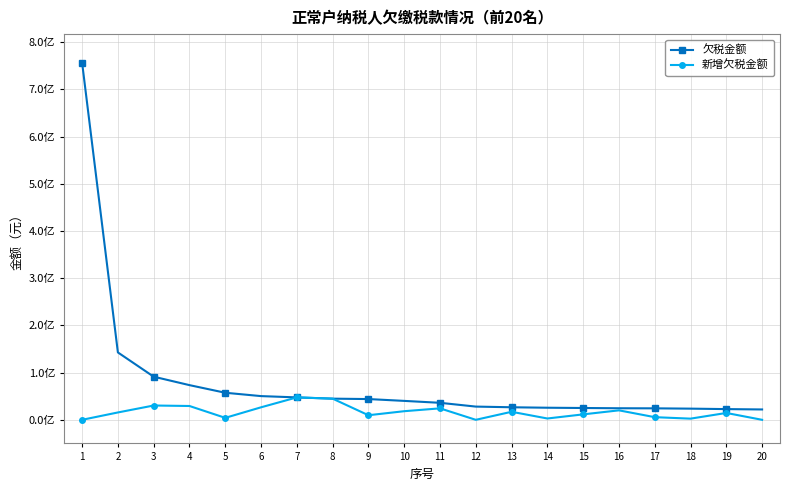

Is this an area chart (filled region under the line)?

No